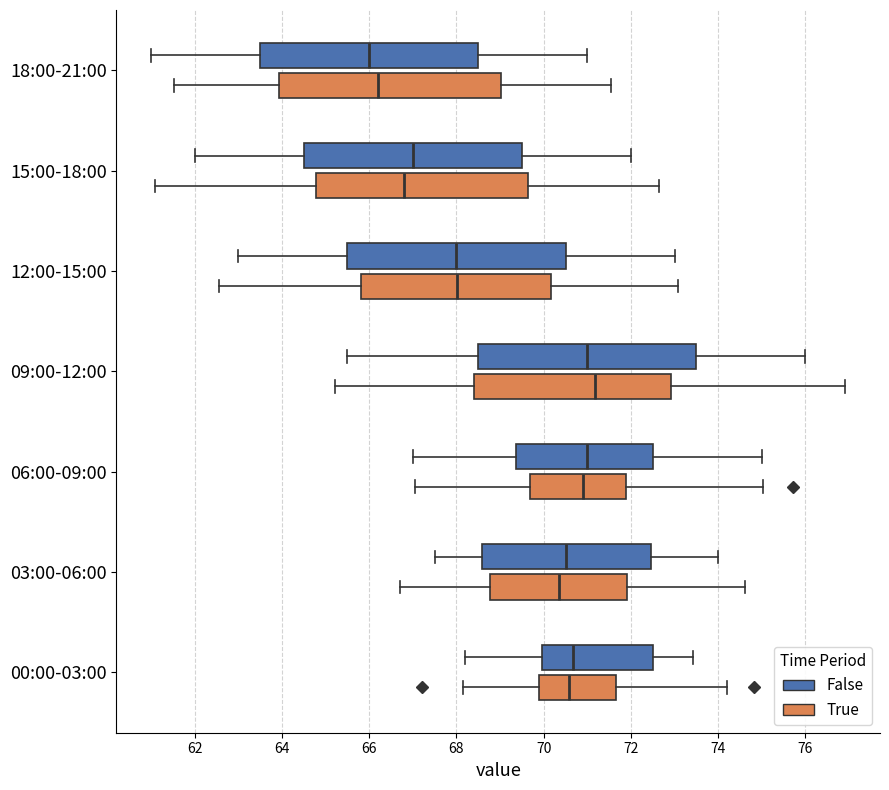

Which box's median line is the furthest to the left?

18:00-21:00 (False)